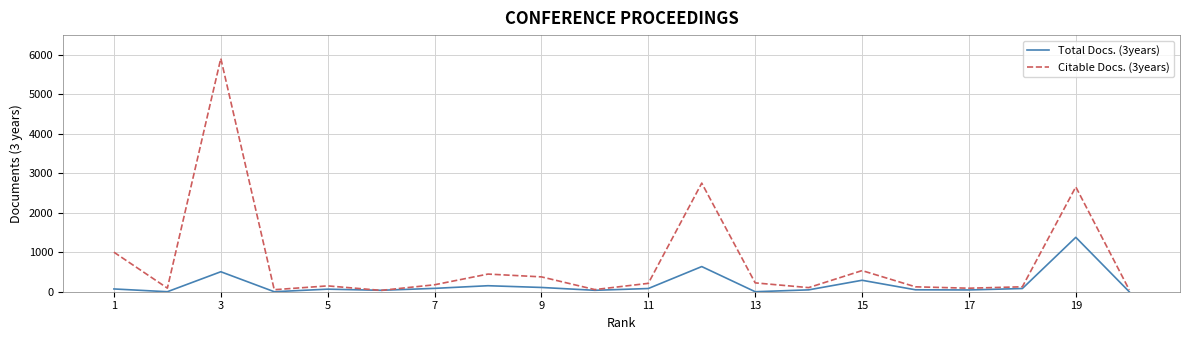

Rank the series by their average value, from highest to lowest.

Citable Docs. (3years), Total Docs. (3years)